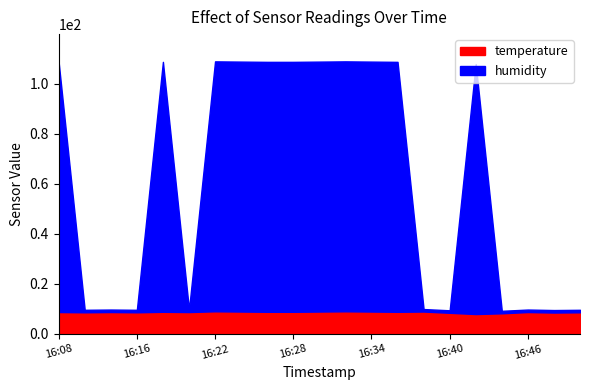

At which category does the chart reach its minimum across all series?

16:10